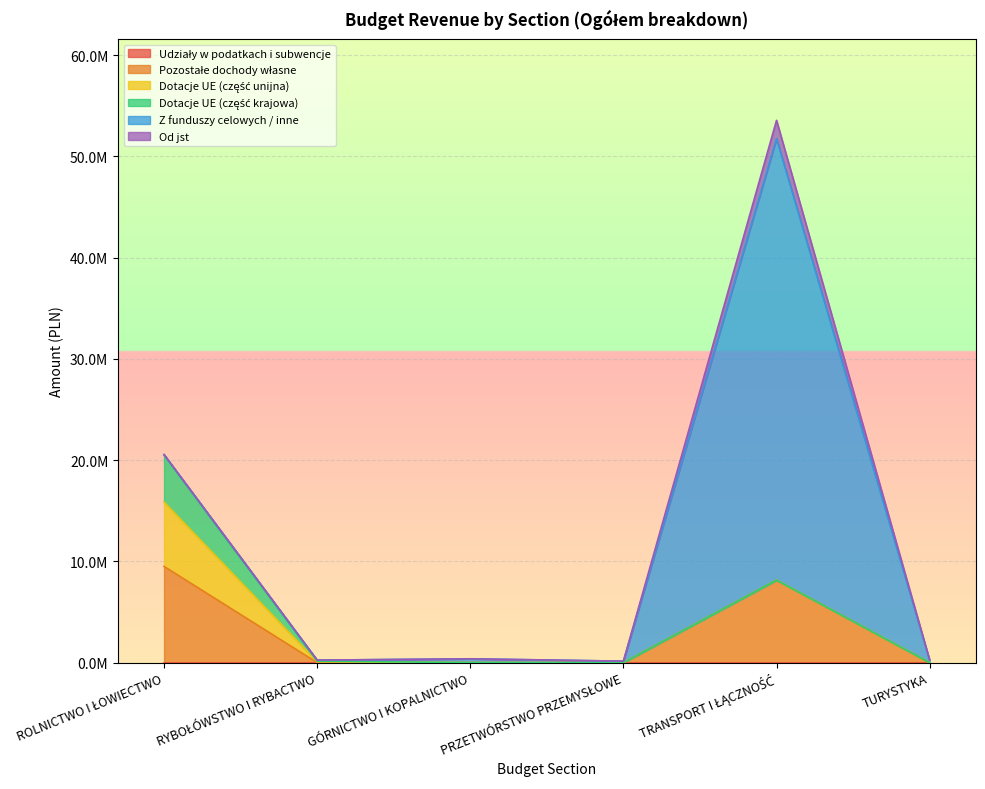

Which series has the widest spread of values?

Z funduszy celowych / inne